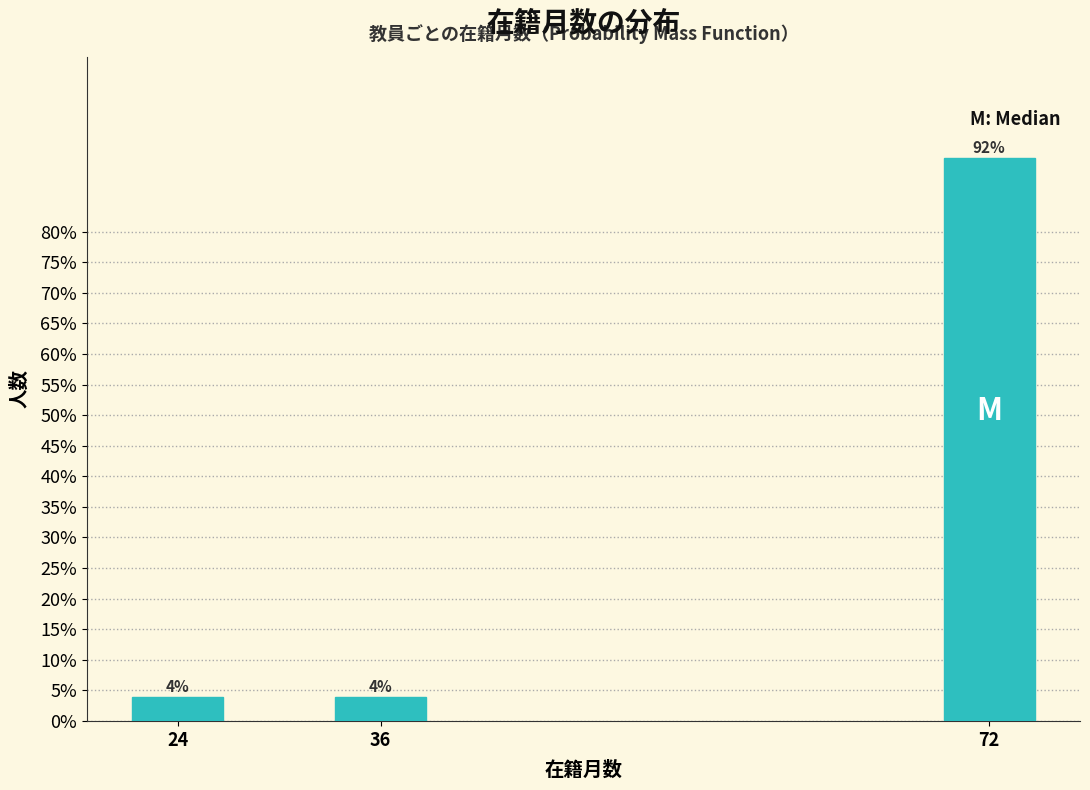

Reading left to right, extract all data points from this chart.

4	4	92